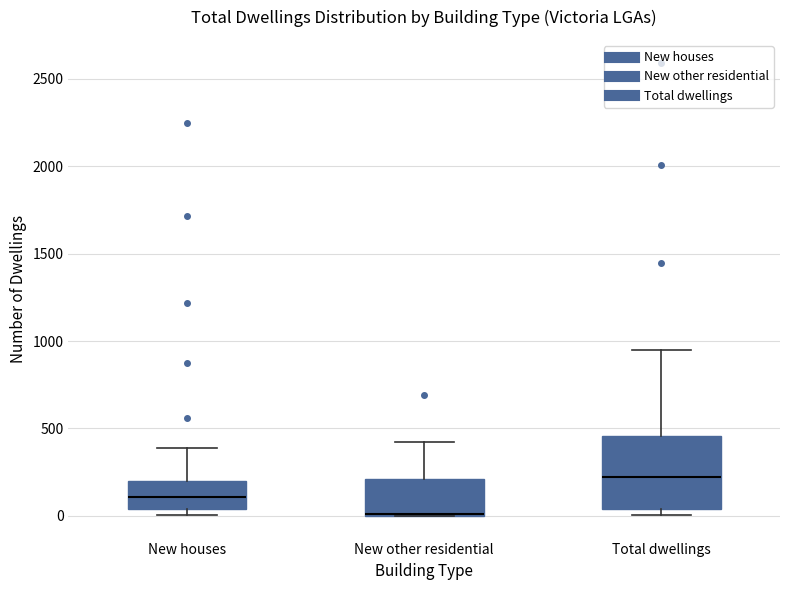

Reading left to right, read every box against the y-axis: the position of its median line, the range the box covers, and the ends of its whiskers. The values are not printed on the chart, so give them approximately, as read against the axis.

New houses: median 100, box 50 to 200, whiskers 0 to 400
New other residential: median 0 (drawn on the box's lower edge), box 0 to 200, whiskers 0 to 450
Total dwellings: median 200, box 50 to 450, whiskers 0 to 950